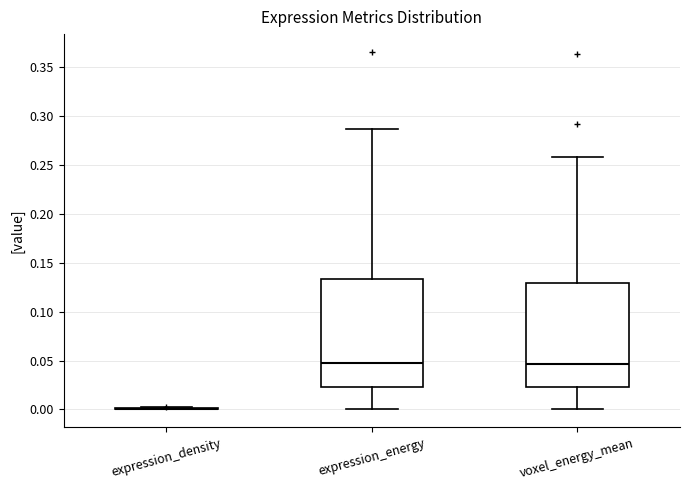

Where is the lower edge of the box for voxel_energy_mean on the y-axis? The values are not printed on the chart, so give them approximately, as read against the axis.

0.025